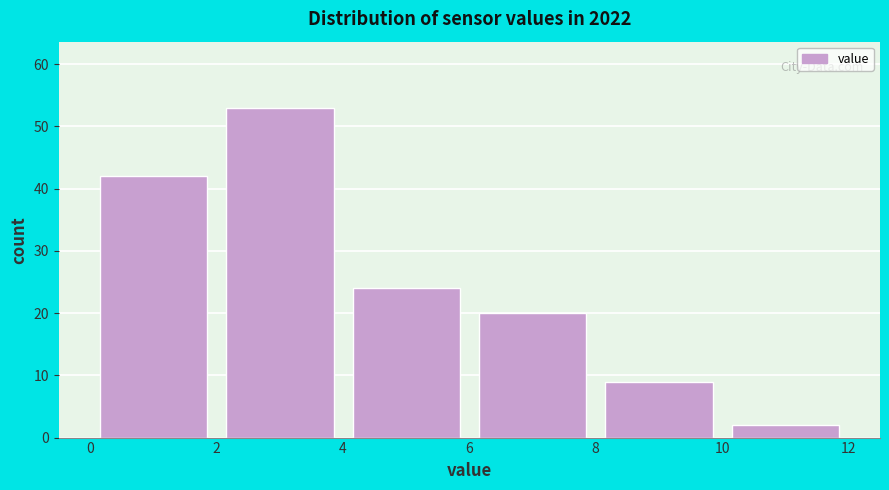

Reading left to right, list every bar in this chart as the range it spans on the x-axis followed by its height. The values are not printed on the chart, so give them approximately, as read against the axis.

0 to 2: 42
2 to 4: 53
4 to 6: 24
6 to 8: 20
8 to 10: 9
10 to 12: 2